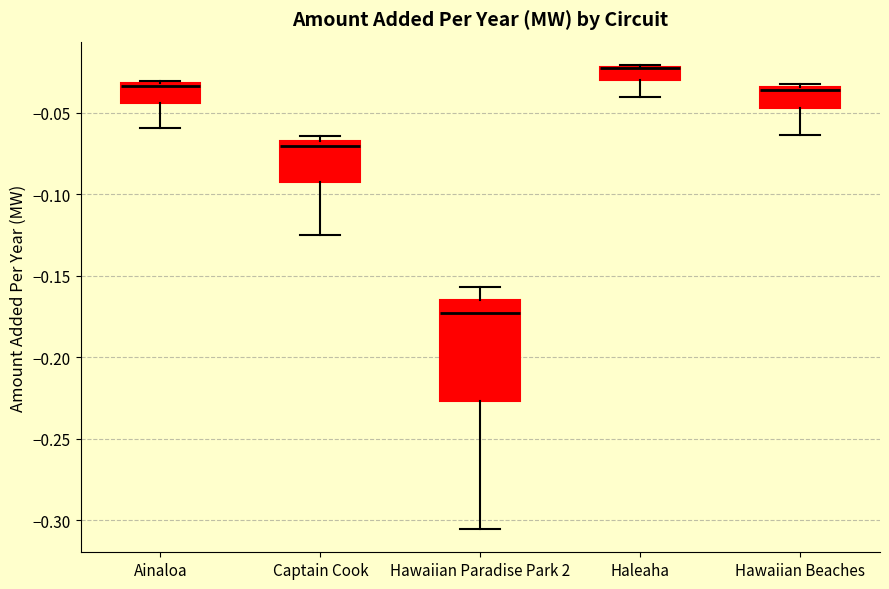

Comparing the boxes themselves (not the whiskers), which one is the tallest?

Hawaiian Paradise Park 2